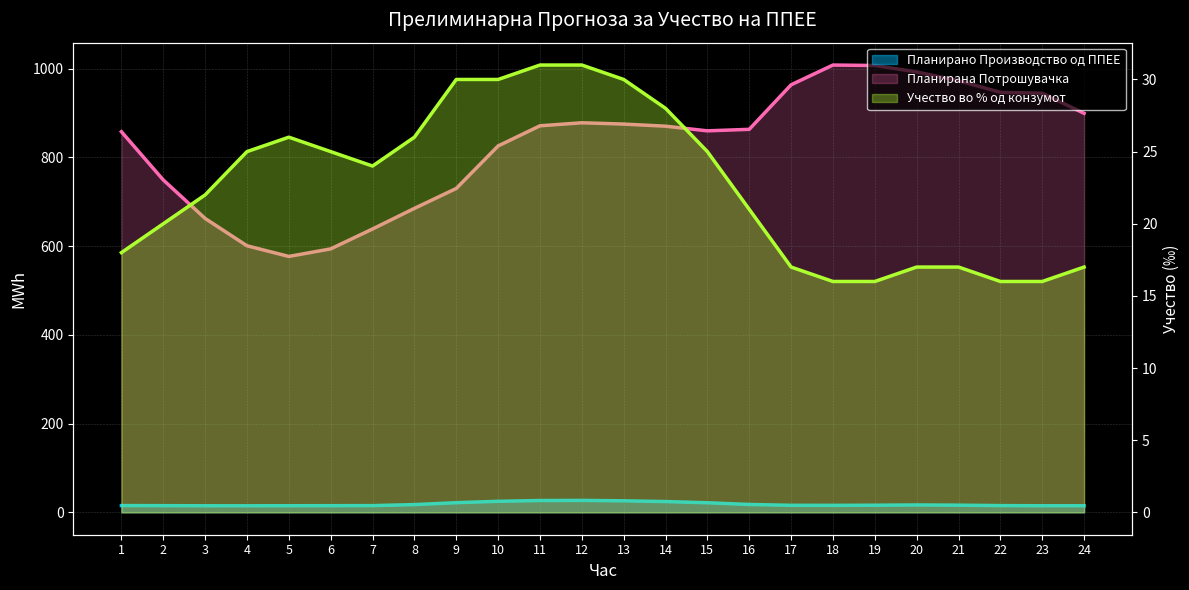

Does the chart have visible grid lines?

Yes